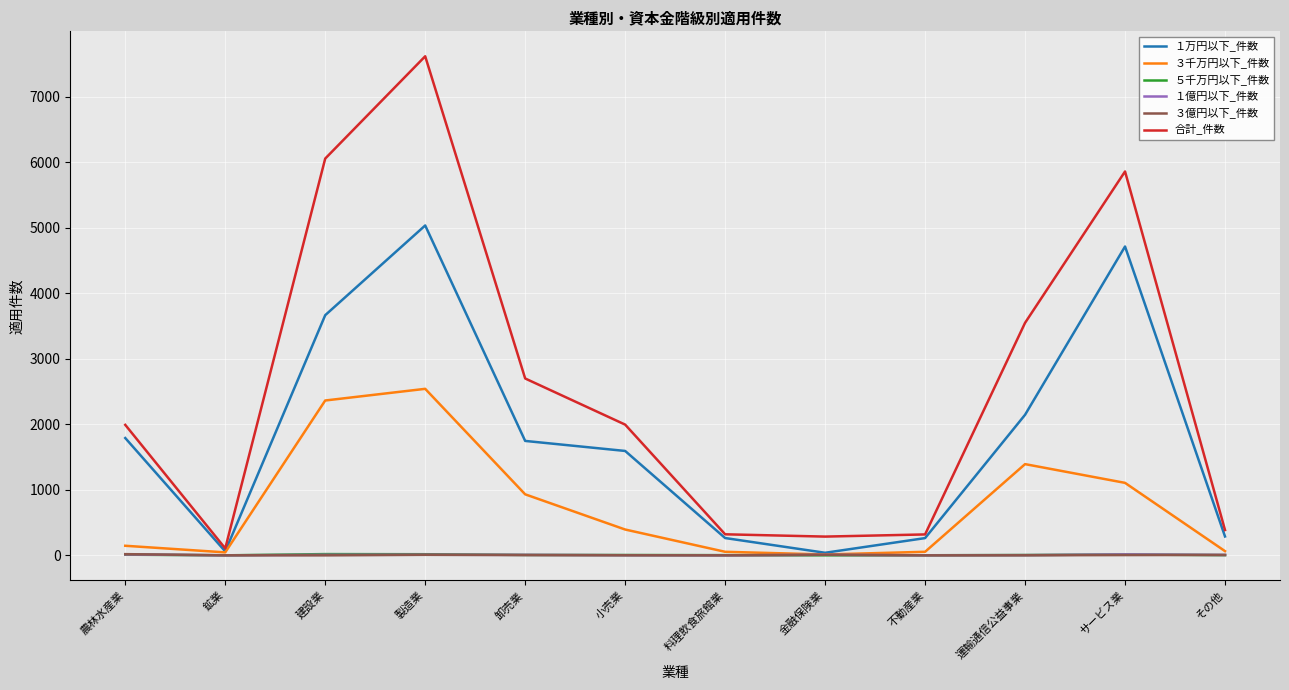

Which series changed the most between 小売業 and 不動産業?

合計_件数